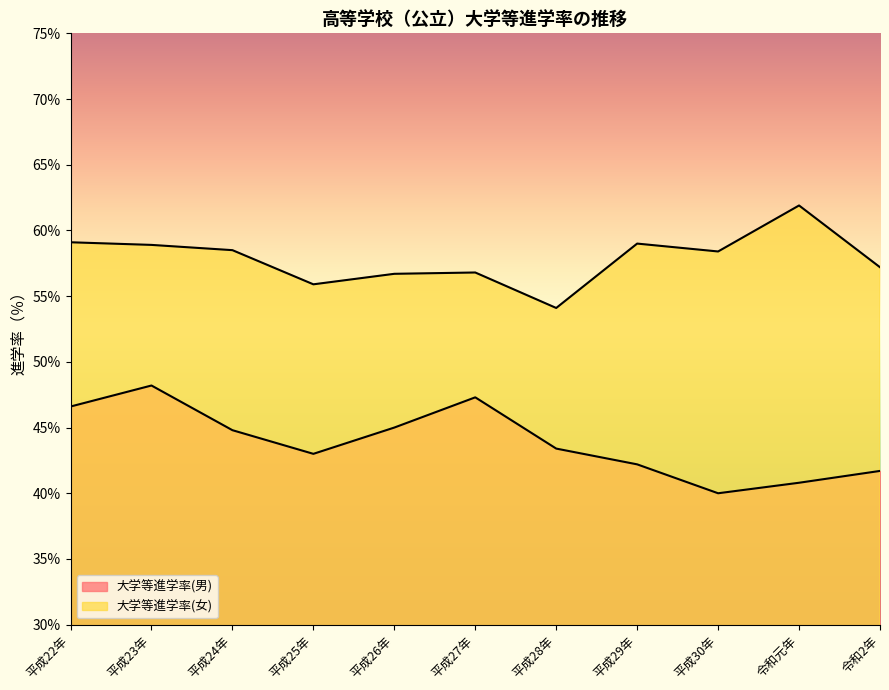

In 大学等進学率(女), how many points are lower than both neighbors (excluding endpoints)?

3